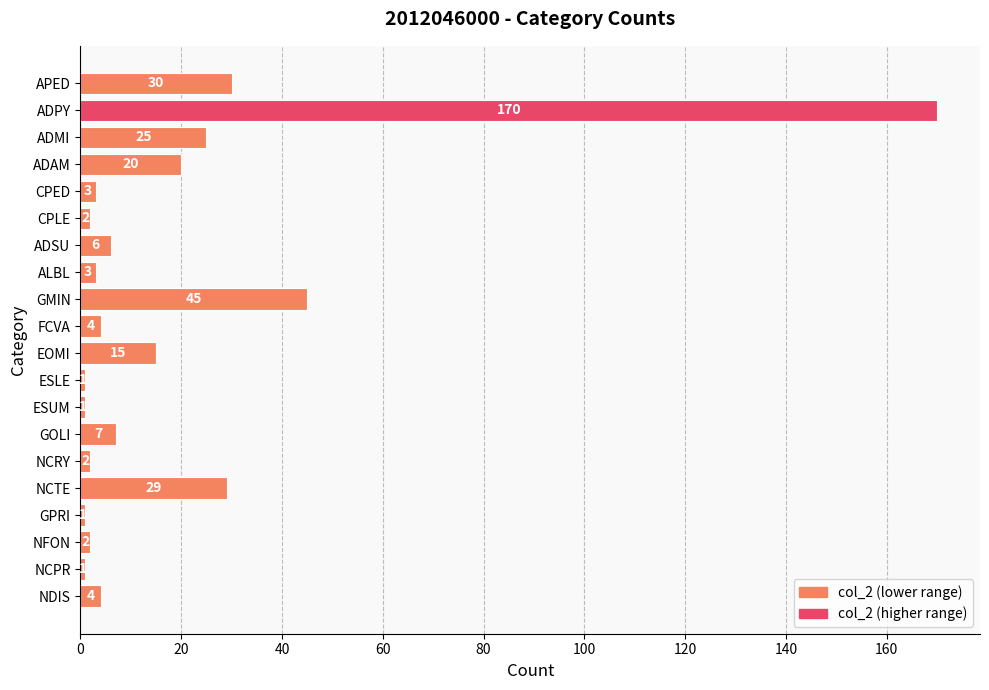

Is it true that the value at NCTE is 14?

False